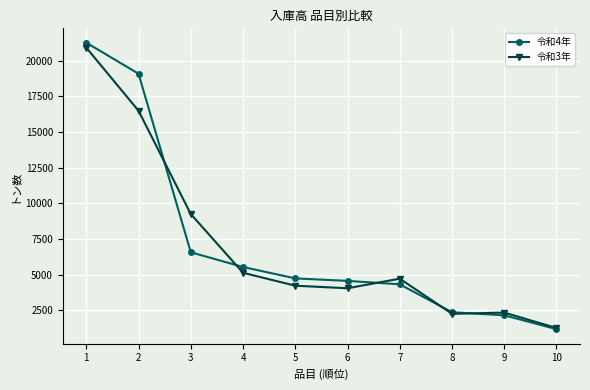

Count the number of categories in the chart.

10